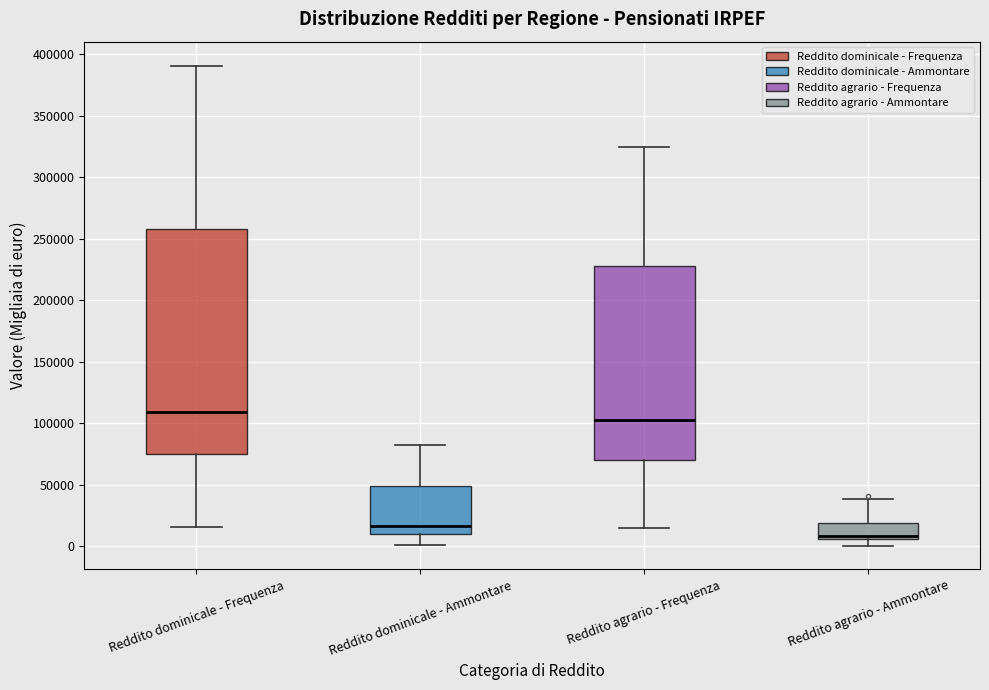

Which box is the tallest, from its lower edge to its upper edge?

Reddito dominicale - Frequenza